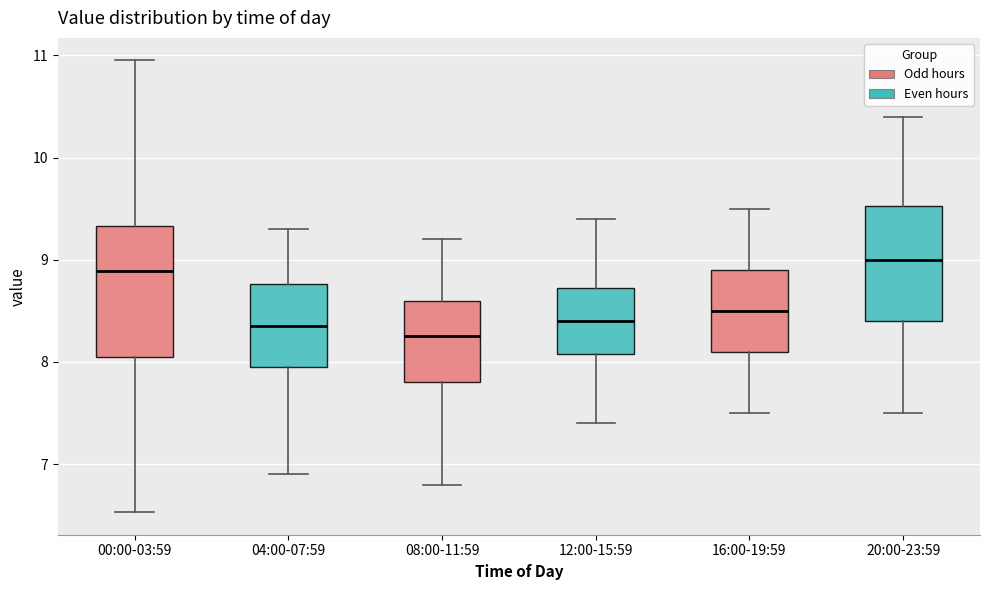

Reading left to right, transcribe this box plot: for each box, give where its median line is, the range the box spans, and where its two whiskers end, as read against the y-axis. The values are not printed on the chart, so give them approximately, as read against the axis.

00:00-03:59: median 8.9, box 8.1 to 9.3, whiskers 6.5 to 11.0
04:00-07:59: median 8.4, box 8.0 to 8.8, whiskers 6.9 to 9.3
08:00-11:59: median 8.3, box 7.8 to 8.6, whiskers 6.8 to 9.2
12:00-15:59: median 8.4, box 8.1 to 8.7, whiskers 7.4 to 9.4
16:00-19:59: median 8.5, box 8.1 to 8.9, whiskers 7.5 to 9.5
20:00-23:59: median 9.0, box 8.4 to 9.5, whiskers 7.5 to 10.4